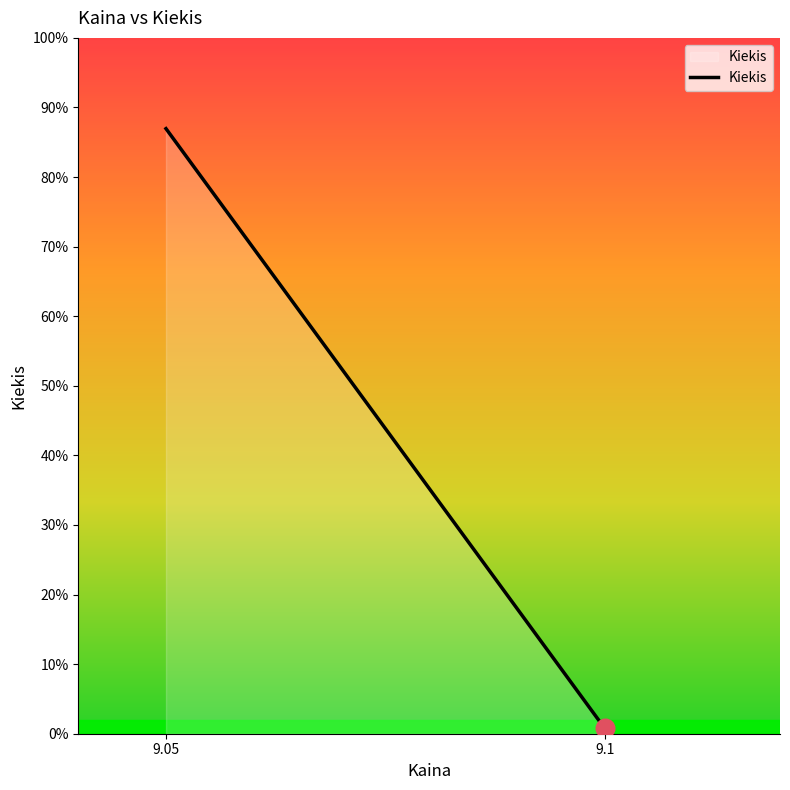

Between 9.1 and 9.05, which is larger?

9.05